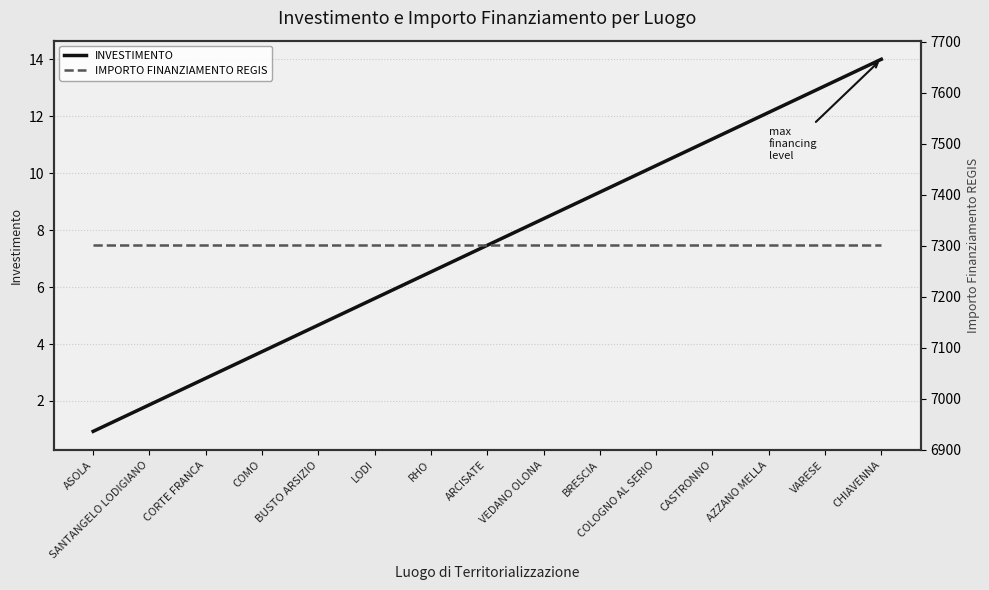

What is the value of the INVESTIMENTO point at the 4th from the left?

3.7